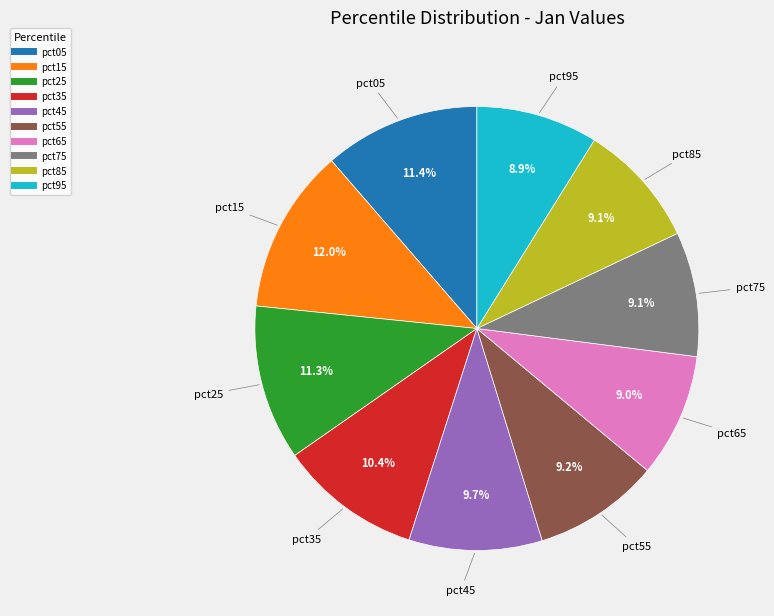

Count the number of slices in the pie.

10